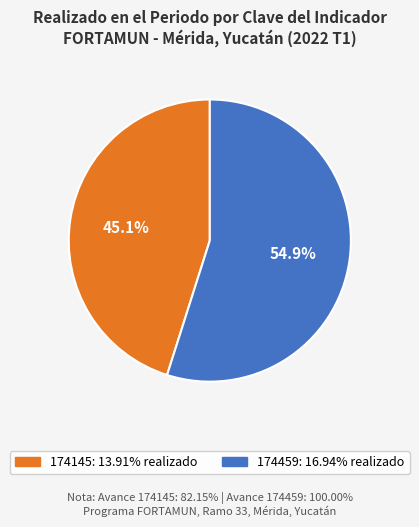

To the nearest percent, what is the combined percentage of 174145 and 174459?

100%